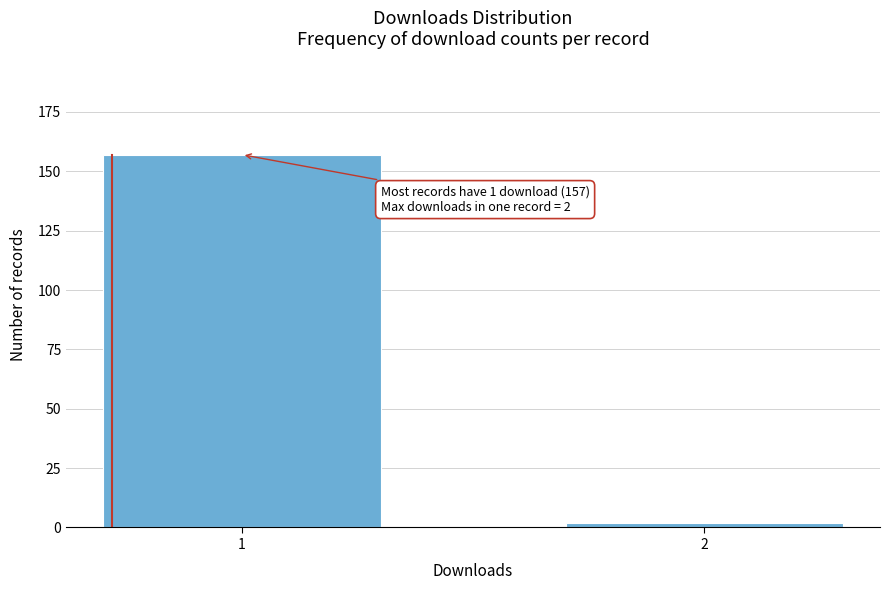

Reading right to left, transcribe all the data shown in this chart.

2=2	1=157